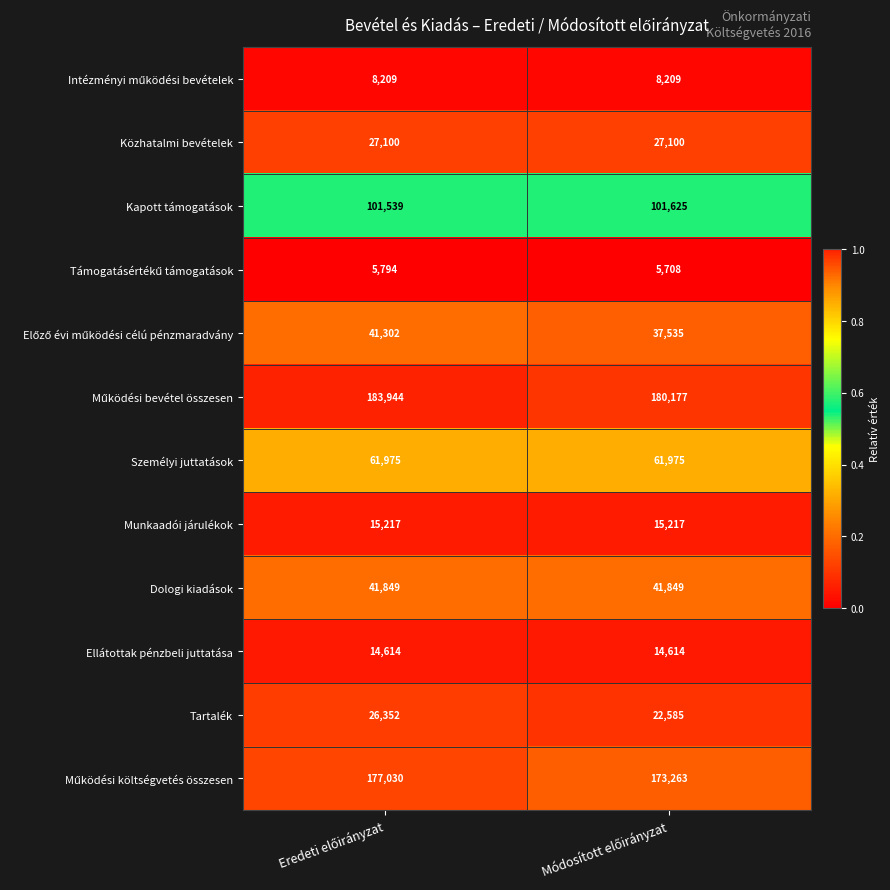

What is the maximum value for Kapott támogatások?

101625